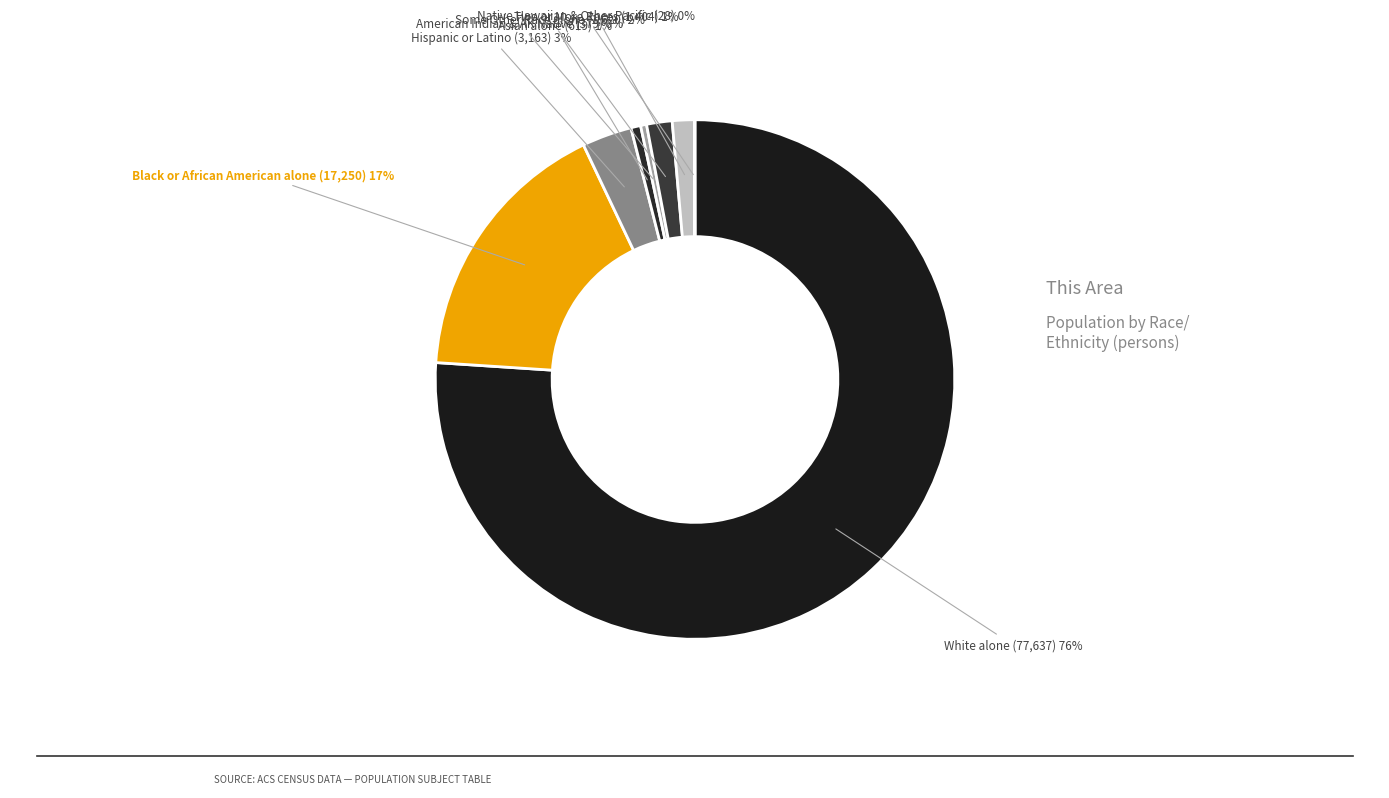

What is the largest slice in the pie chart?

White alone